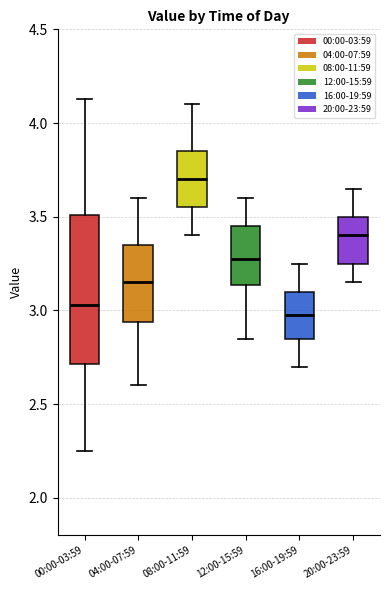

Which box is the tallest, from its lower edge to its upper edge?

00:00-03:59